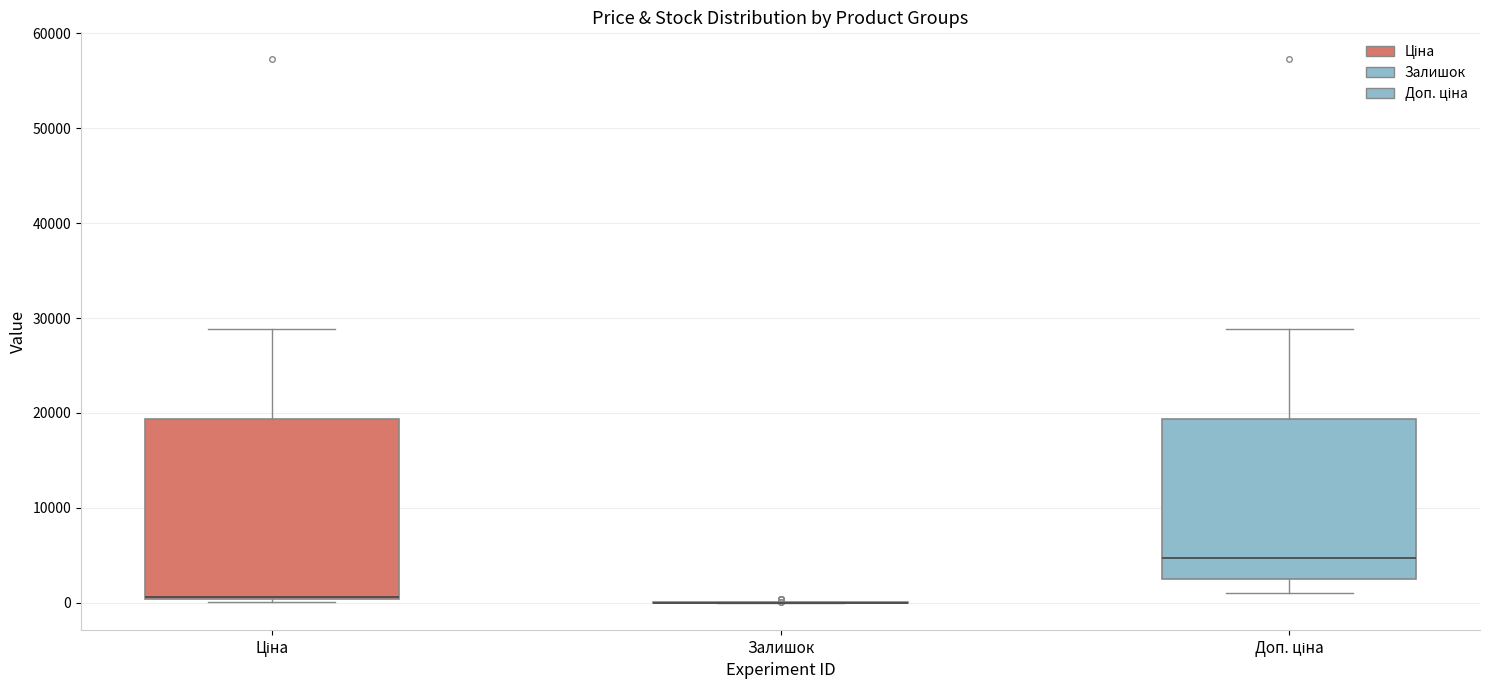

Reading left to right, transcribe this box plot: for each box, give where its median line is, the range the box spans, and where its two whiskers end, as read against the y-axis. The values are not printed on the chart, so give them approximately, as read against the axis.

Ціна: median 1000 (drawn on the box's lower edge), box 0 to 19000, whiskers 0 (just below the box's lower edge) to 29000
Залишок: box collapsed to a line at 0, whiskers 0 to 0
Доп. ціна: median 5000, box 3000 to 19000, whiskers 1000 to 29000